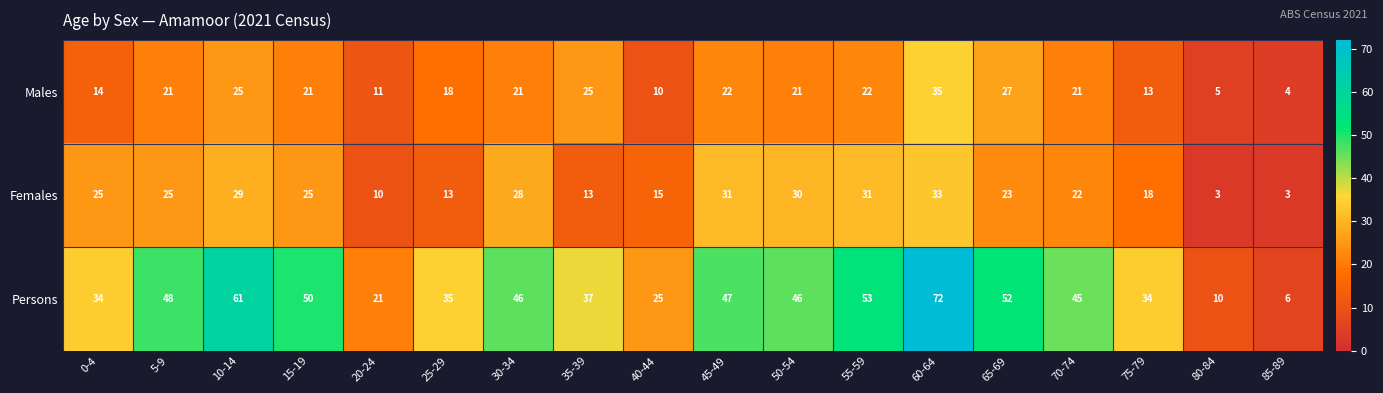

What is the smallest value displayed?

3